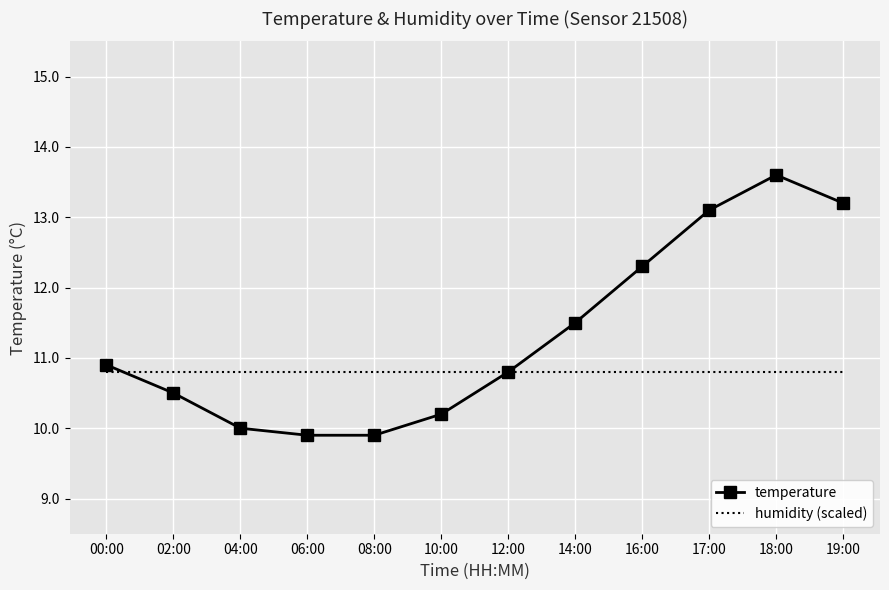

List the series in order of their overall mean, lowest first.

humidity (scaled), temperature